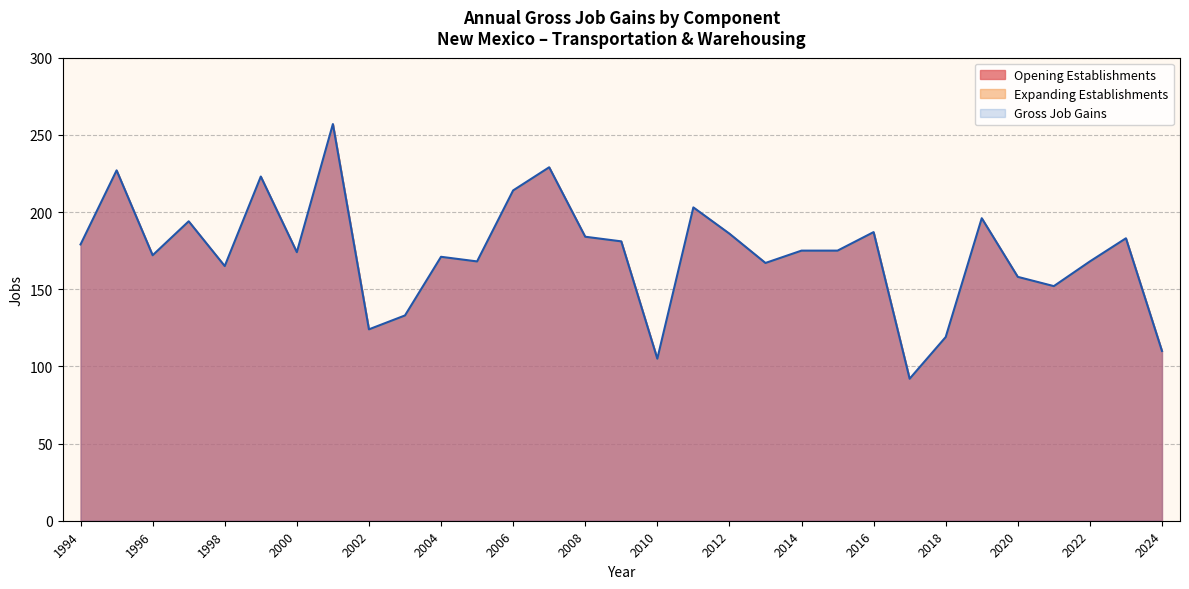

True or false: Opening Establishments has more than 0 interior local peaks.

True